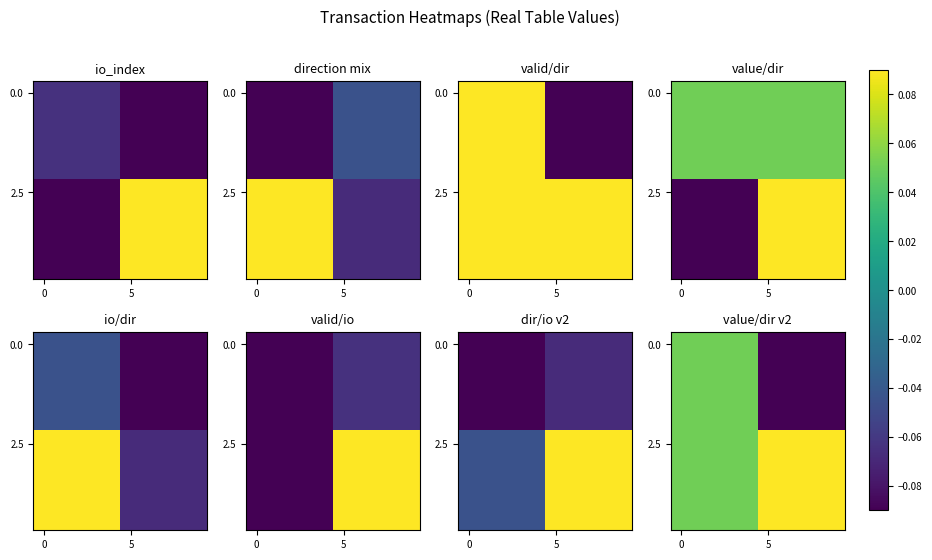

The value of 0.0 at 0 is 0.1. True or false?

True